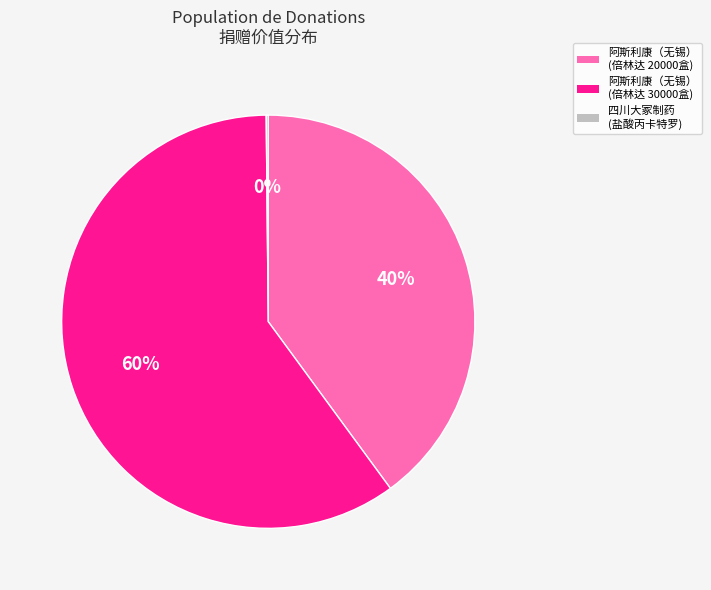

Is it true that 四川大冢制药有限公司
(盐酸丙卡特罗粉雾剂) is 10% of the pie?

False